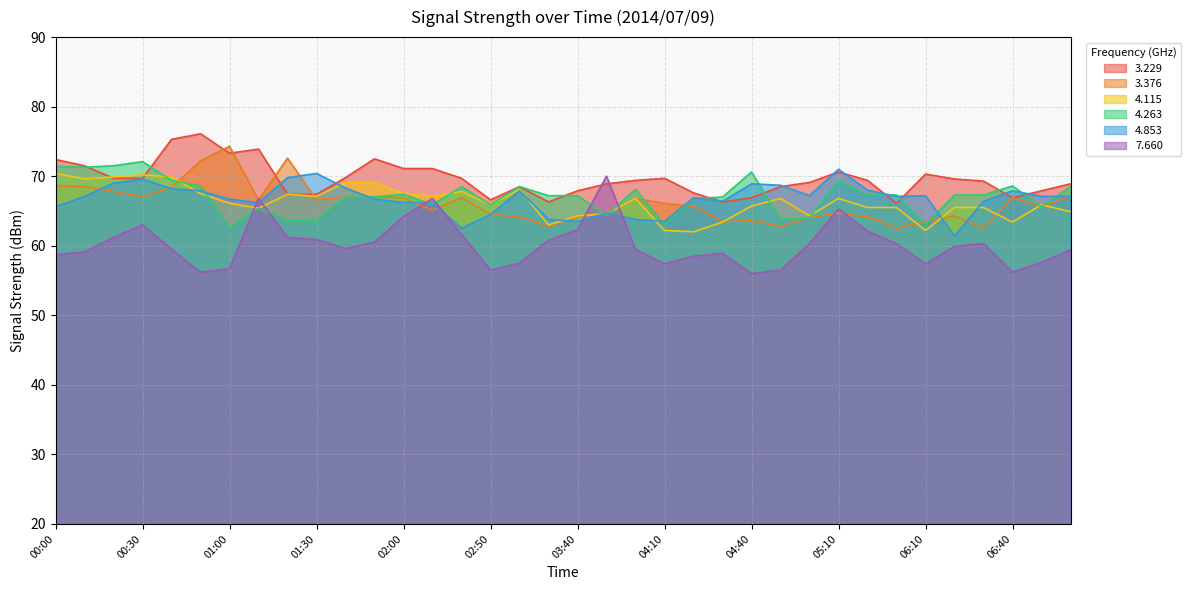

Which series ends up on top after the final intersection of 3.229 and 7.660?

3.229